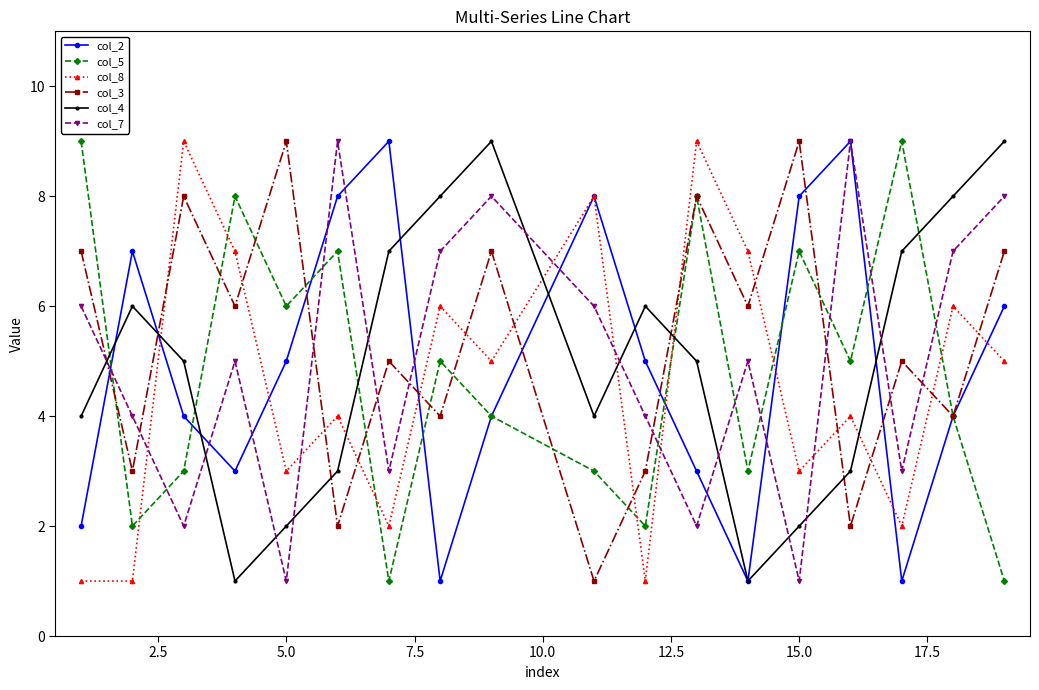

After their last crossing, which series has the higher values: col_5 or col_7?

col_7